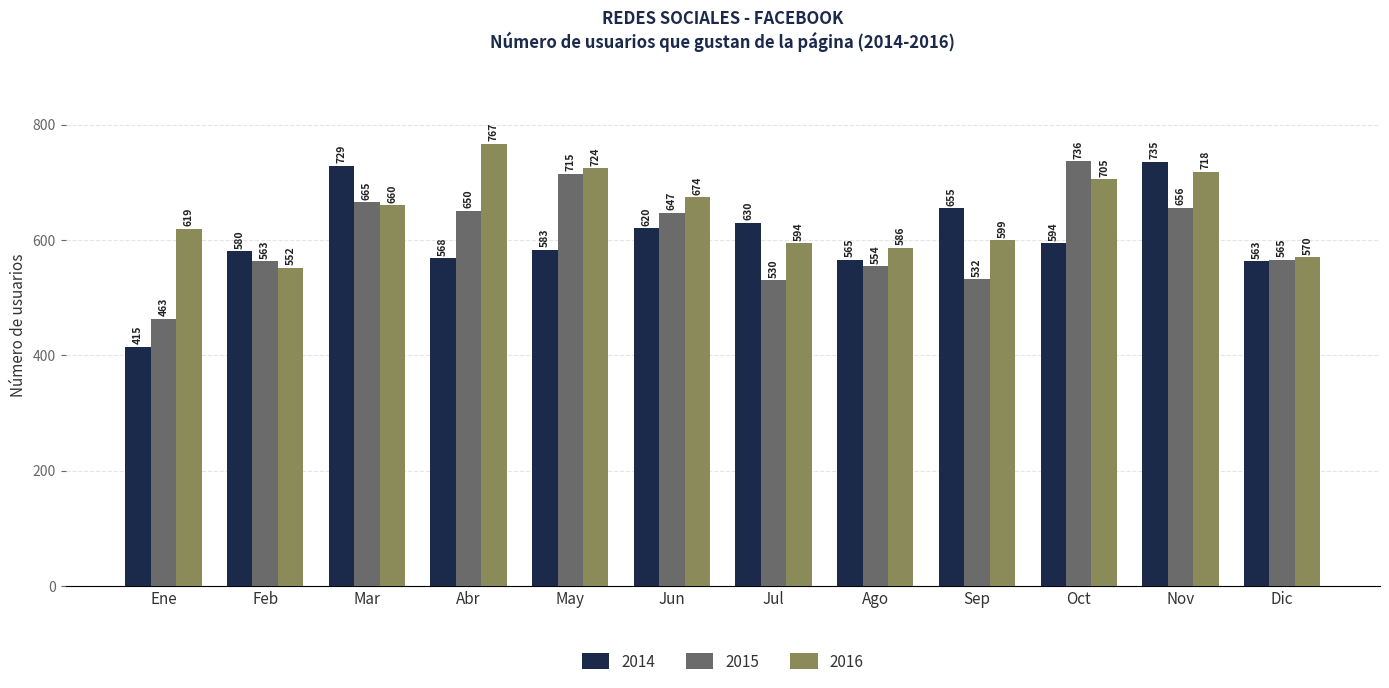

What is the minimum value shown in the chart?

415